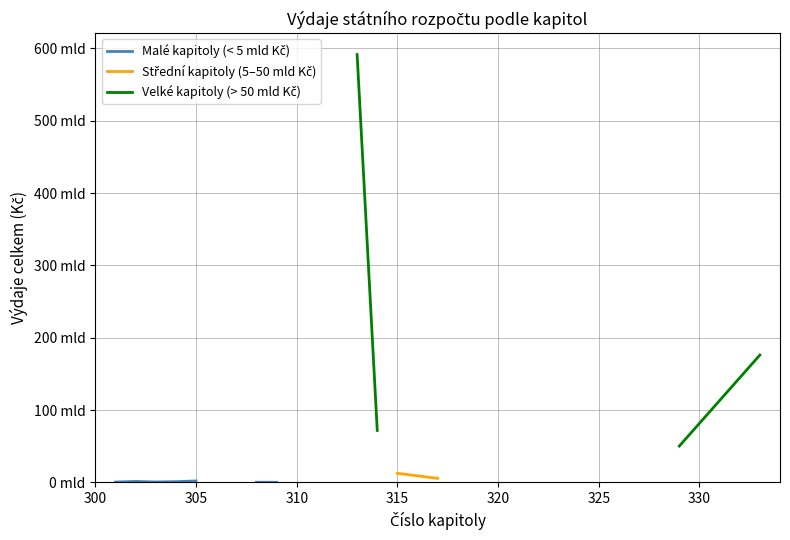

What position from the right is 305?

16